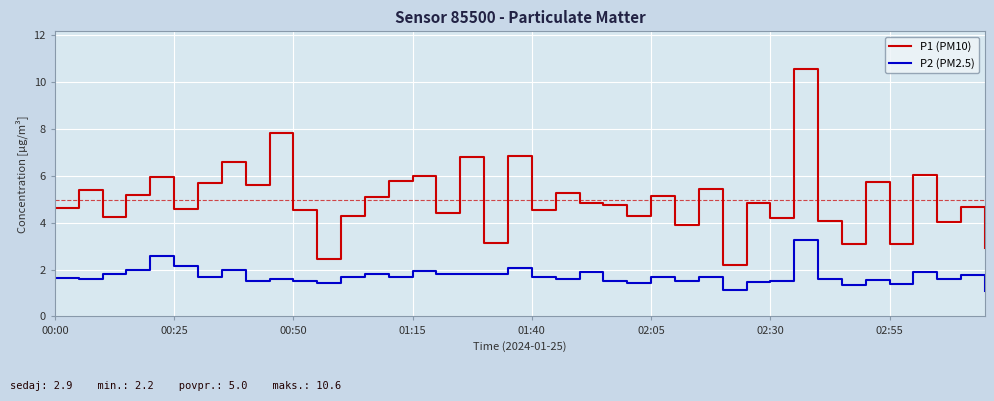

Which series has the largest range (max minus min)?

P1 (PM10)